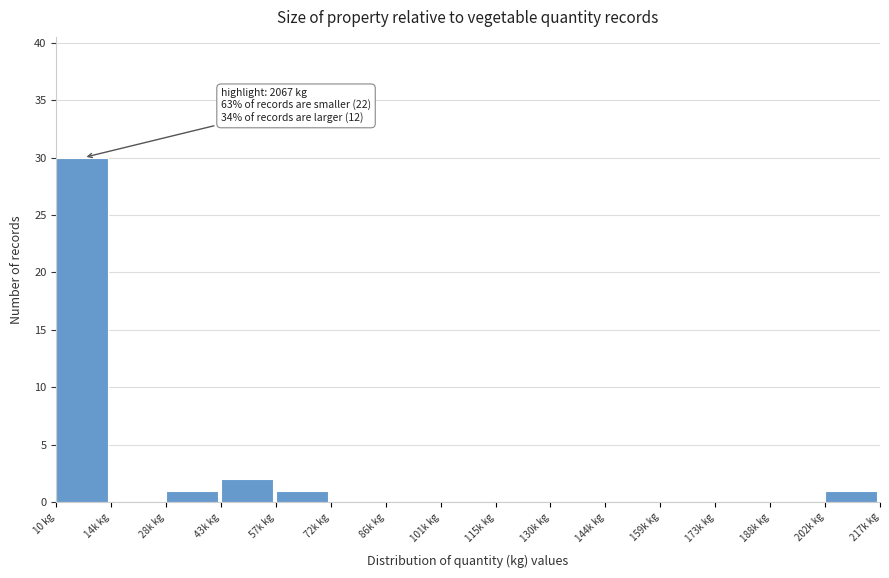

Reading left to right, extract all data points from this chart.

10 kg=30	14k kg=0	28k kg=1	43k kg=2	57k kg=1	72k kg=0	86k kg=0	101k kg=0	115k kg=0	130k kg=0	144k kg=0	159k kg=0	173k kg=0	188k kg=0	202k kg=1